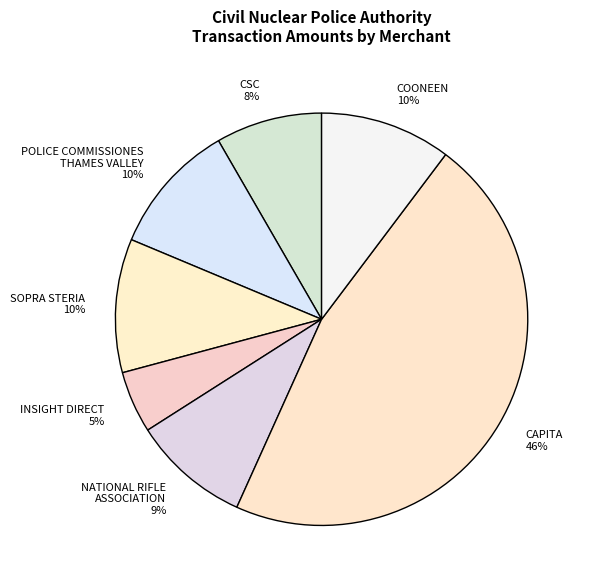

To the nearest percent, what portion does SOPRA STERIA represent?

10%